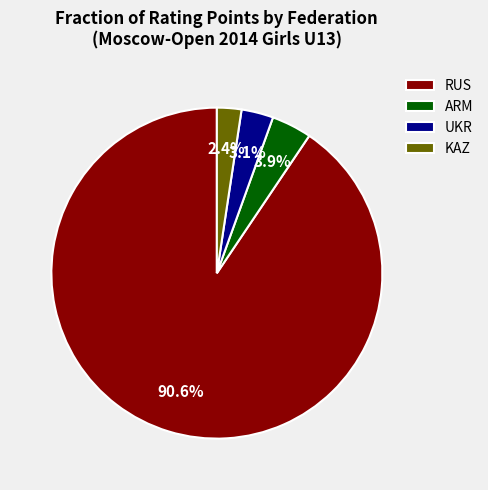

Do UKR and KAZ together represent more than half of the pie?

No